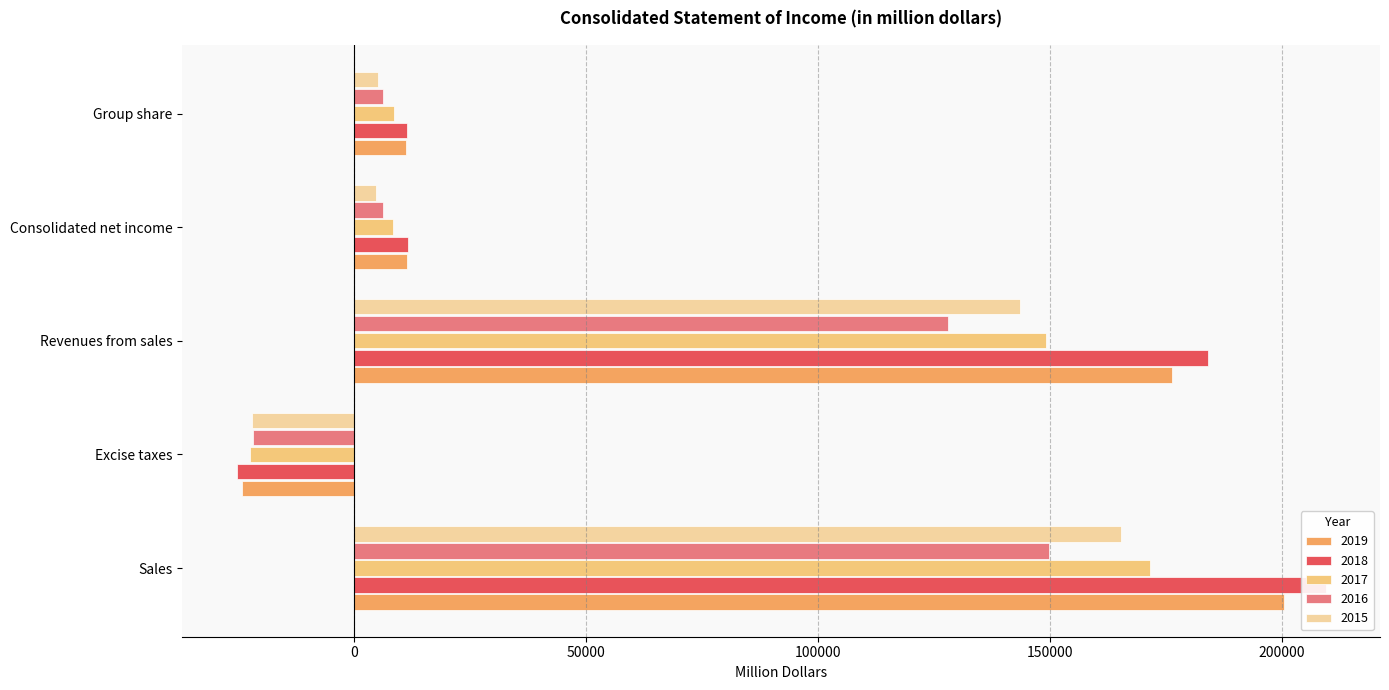

Reading left to right, what are all the values shown in this chart?

2019: 200316	-24067	176249	11438	11267
2018: 209363	-25257	184106	11550	11446
2017: 171493	-22394	149099	8299	8631
2016: 149743	-21818	127925	6206	6196
2015: 165357	-21936	143421	4786	5087